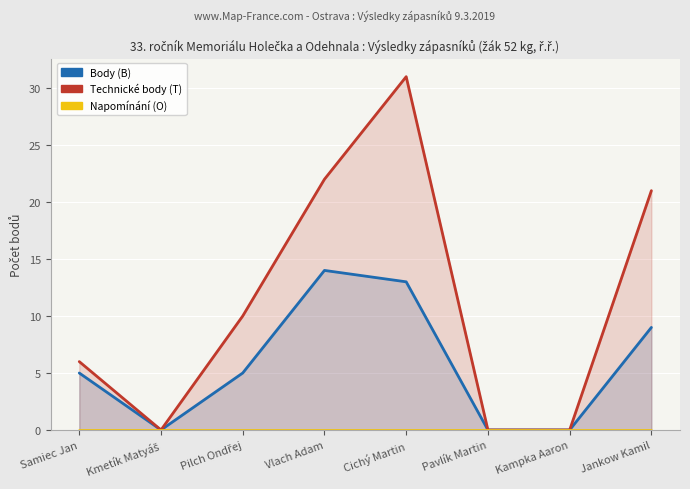

What position from the left is Kmetík Matyáš?

2